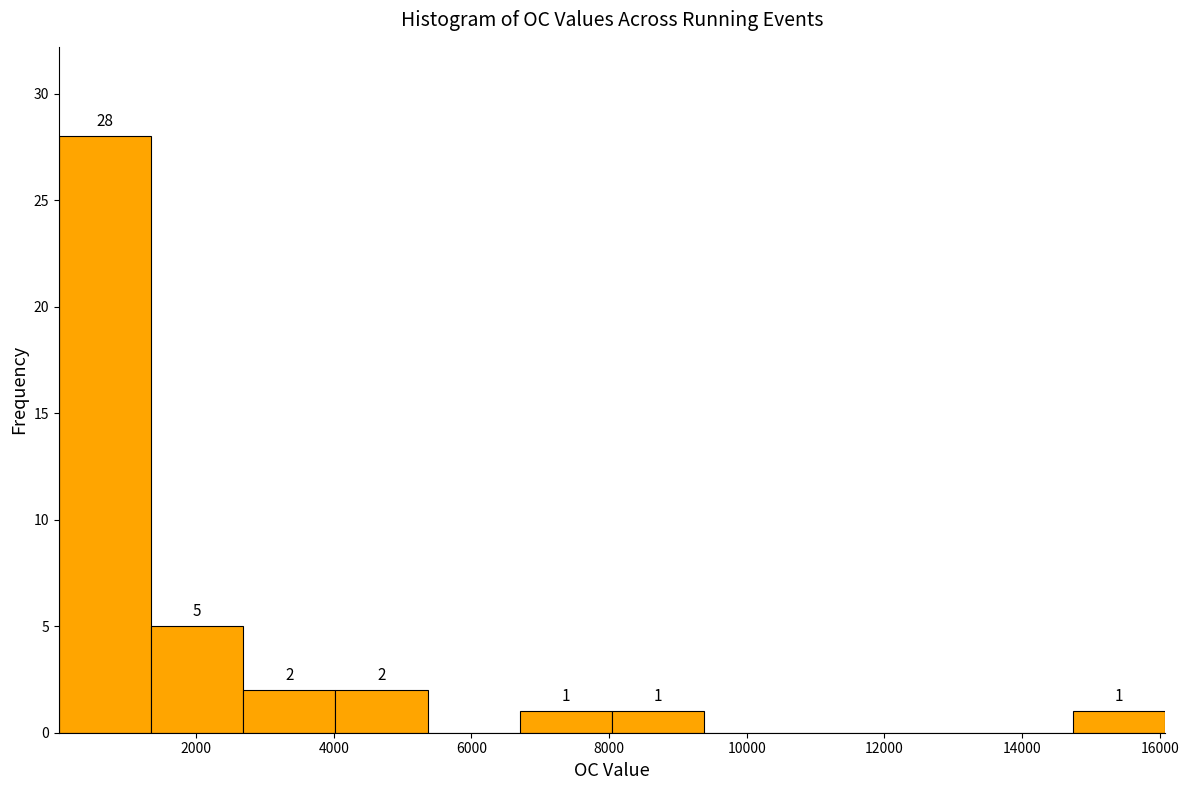

Over which range of the x-axis is the bar tallest?

0 to 1400